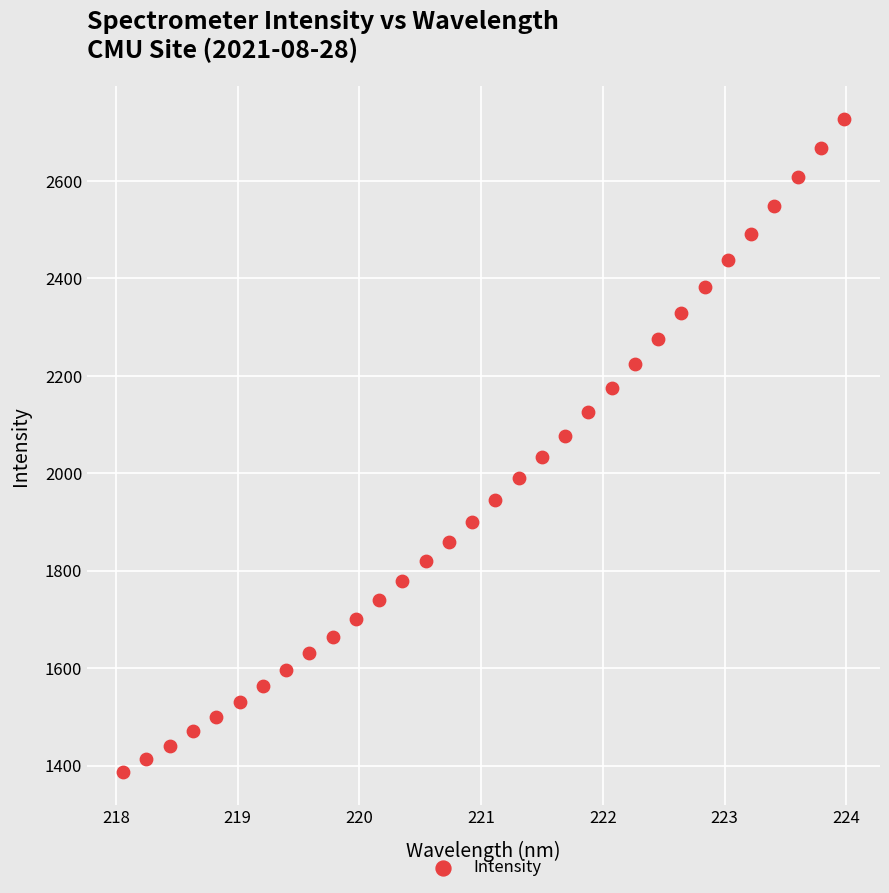

What is the range of X values (max minus min)?

5.9